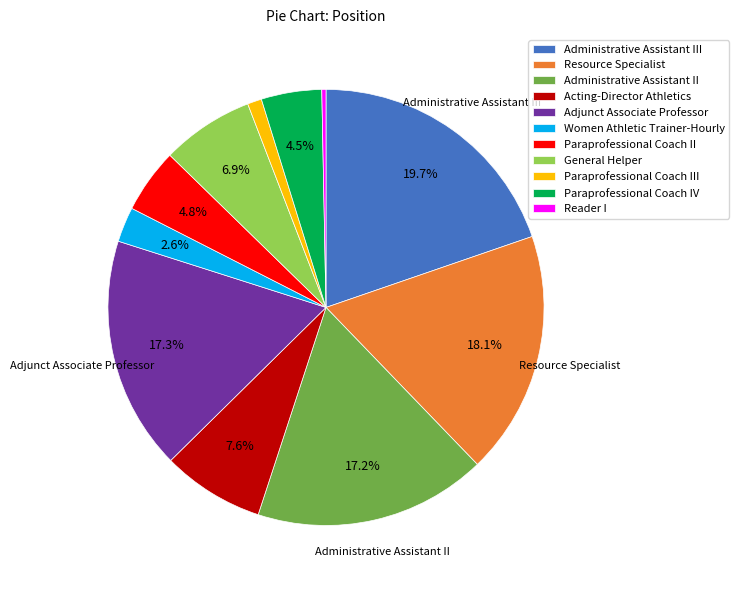

What portion of the pie excludes Resource Specialist?

81.9%